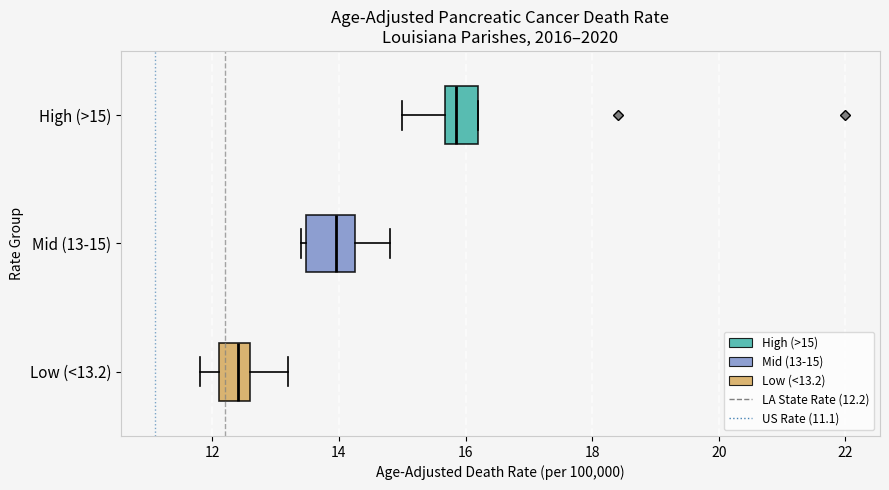

Where does the median line of the box for Low (<13.2) sit on the x-axis? The values are not printed on the chart, so give them approximately, as read against the axis.

12.4